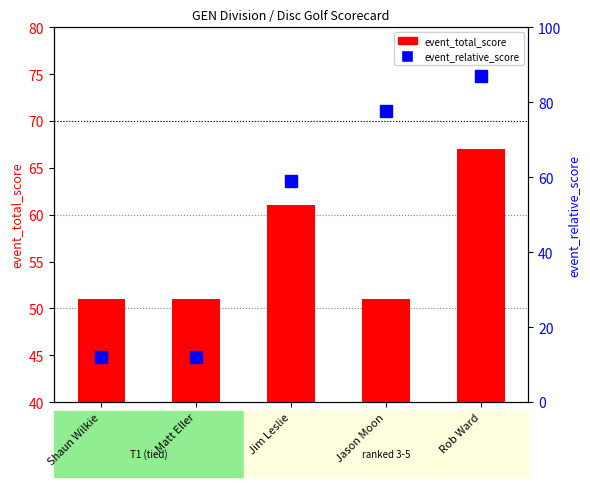

Which series has the widest spread of values?

event_relative_score